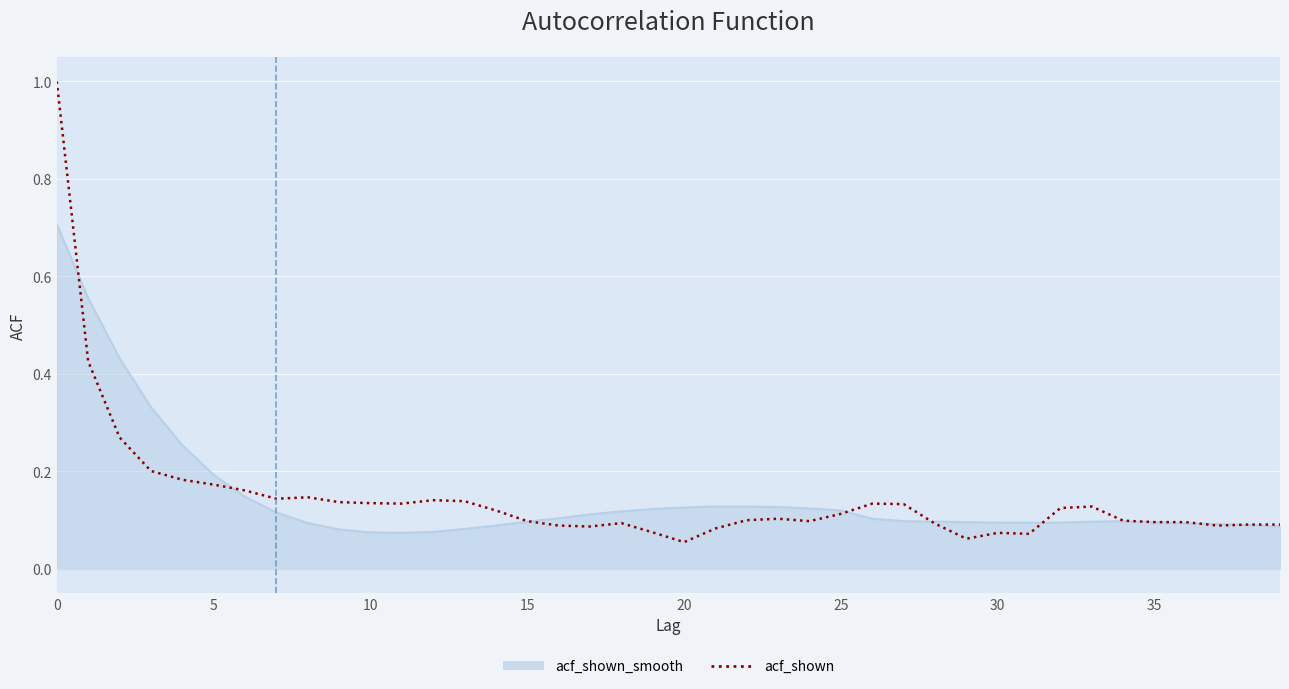

How many lines are shown in the chart?

2